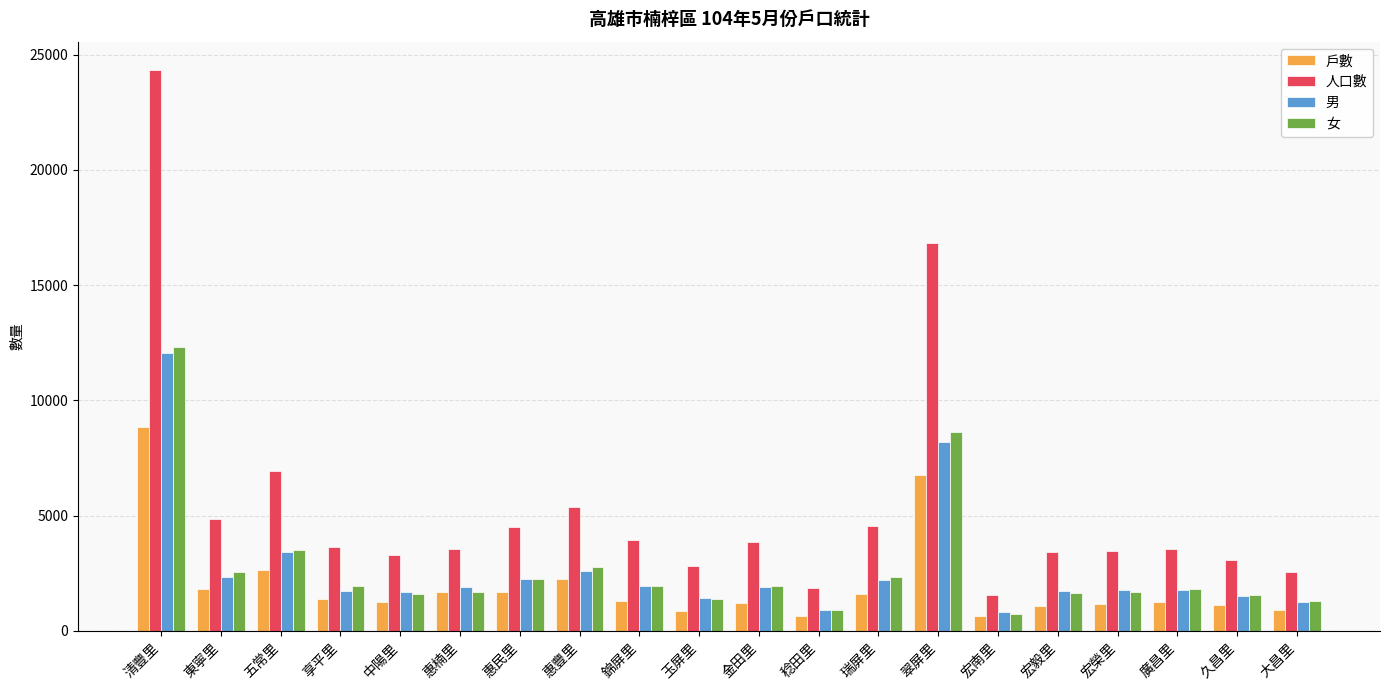

At which category is the sum across all series the highest?

清豐里